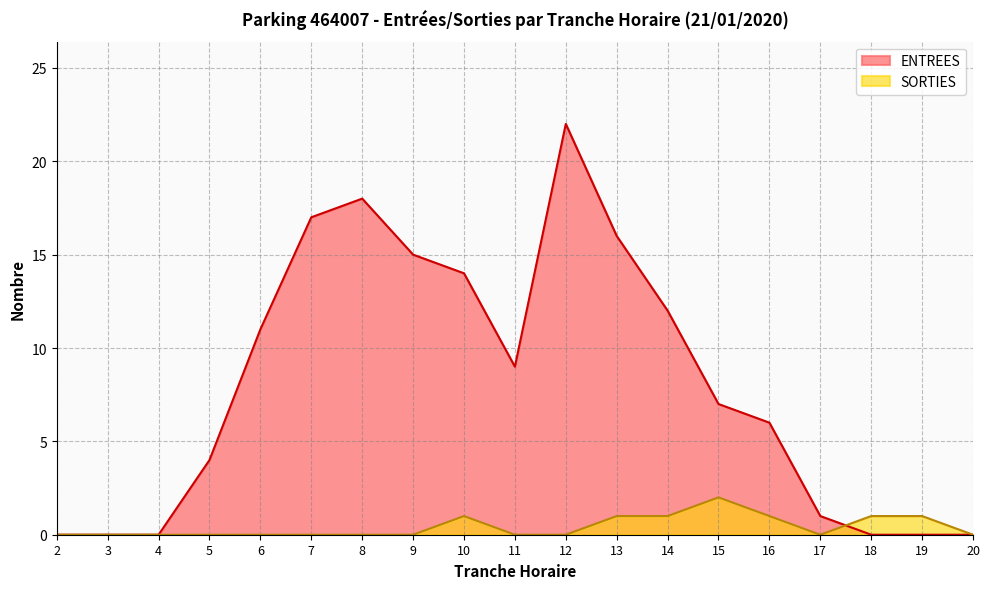

Reading right to left, list all the values displayed in this chart.

ENTREES: 0	0	0	1	6	7	12	16	22	9	14	15	18	17	11	4	0	0	0
SORTIES: 0	1	1	0	1	2	1	1	0	0	1	0	0	0	0	0	0	0	0